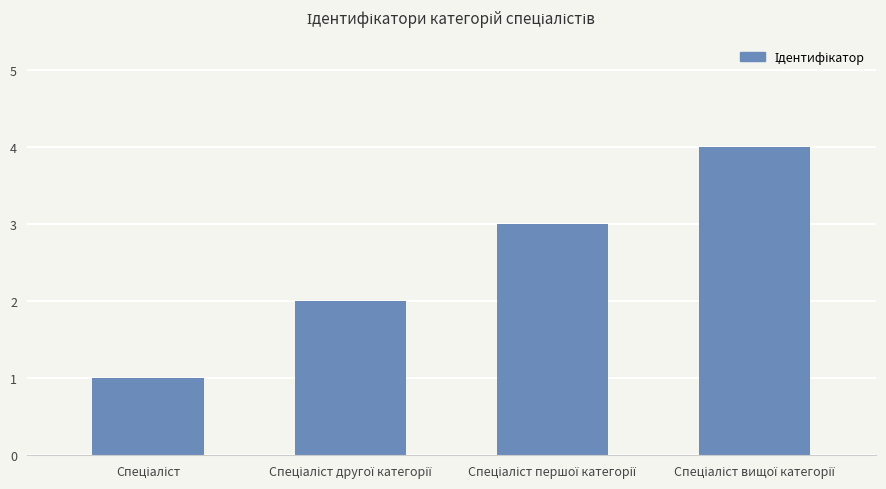

What is the difference between the maximum and minimum values?

3